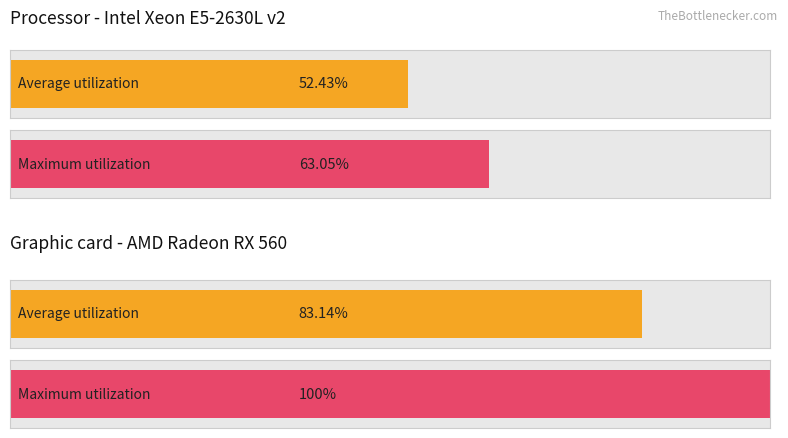

Which series has the largest range (max minus min)?

Maximum utilization